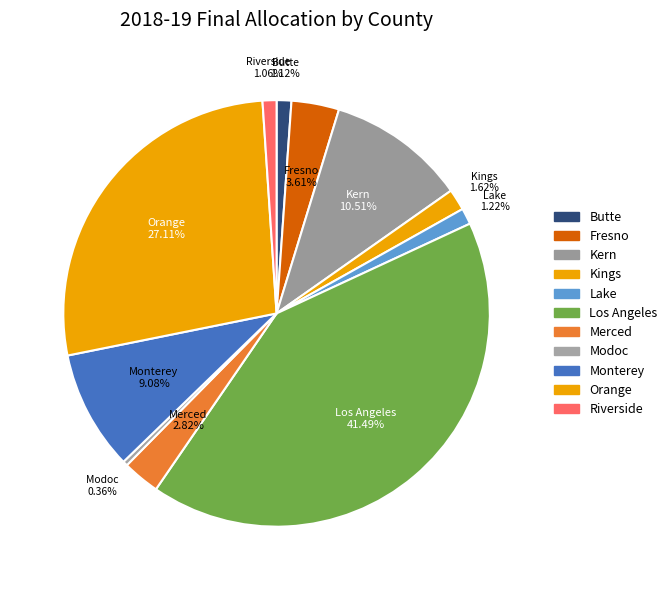

True or false: Butte accounts for 1% of the total.

True